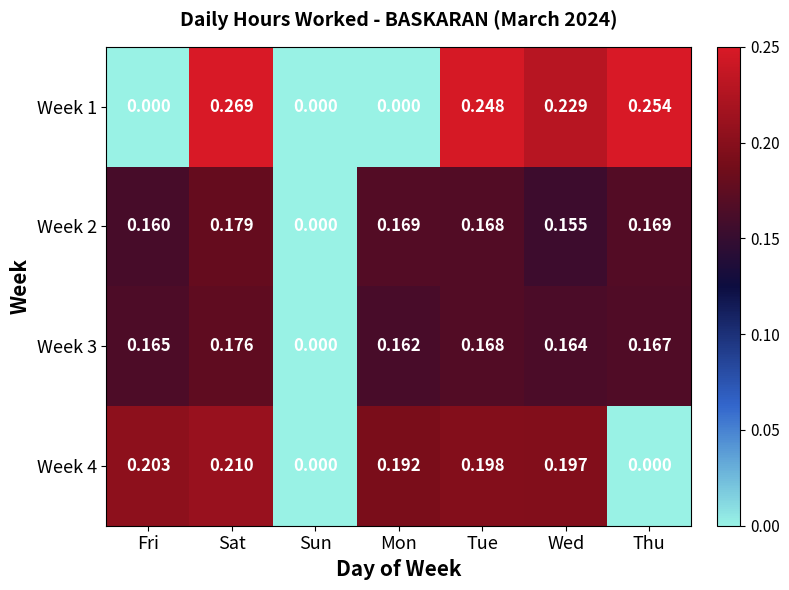

Is the value of Week 4 at Fri greater than the value of Week 1 at Sun?

Yes